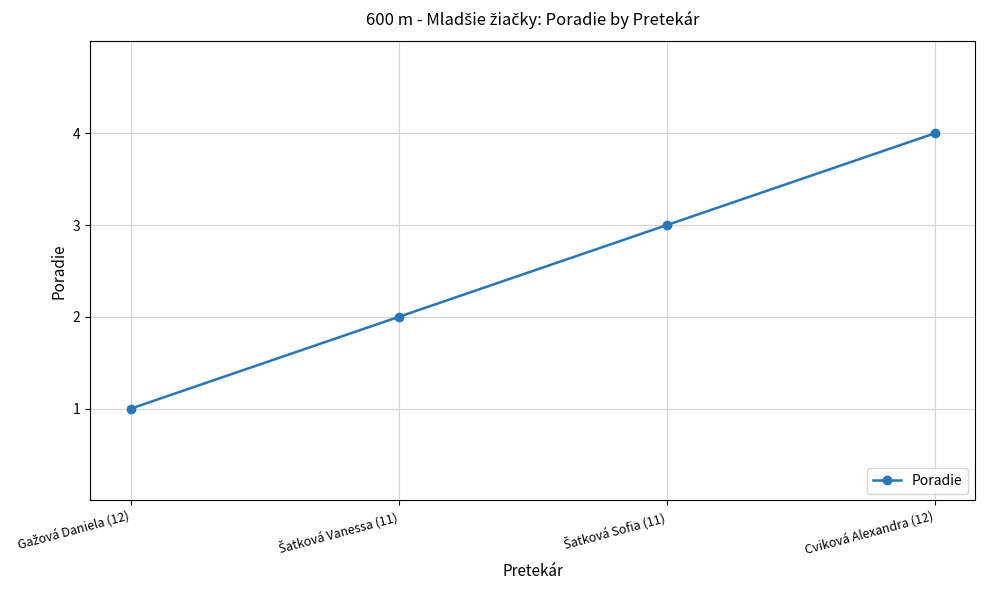

True or false: the data has more than 2 interior local peaks.

False